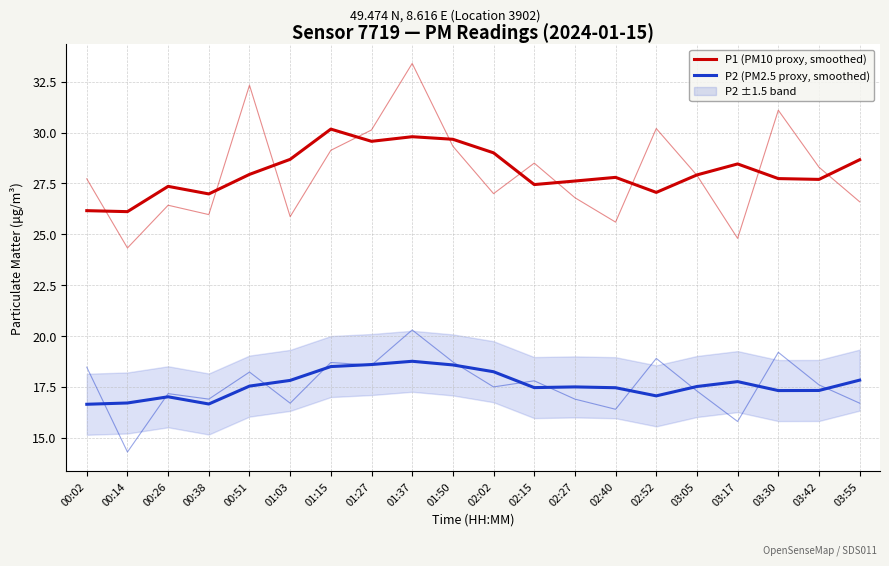

At which label is P2 (PM2.5 proxy, smoothed) closest to 17?

00:26